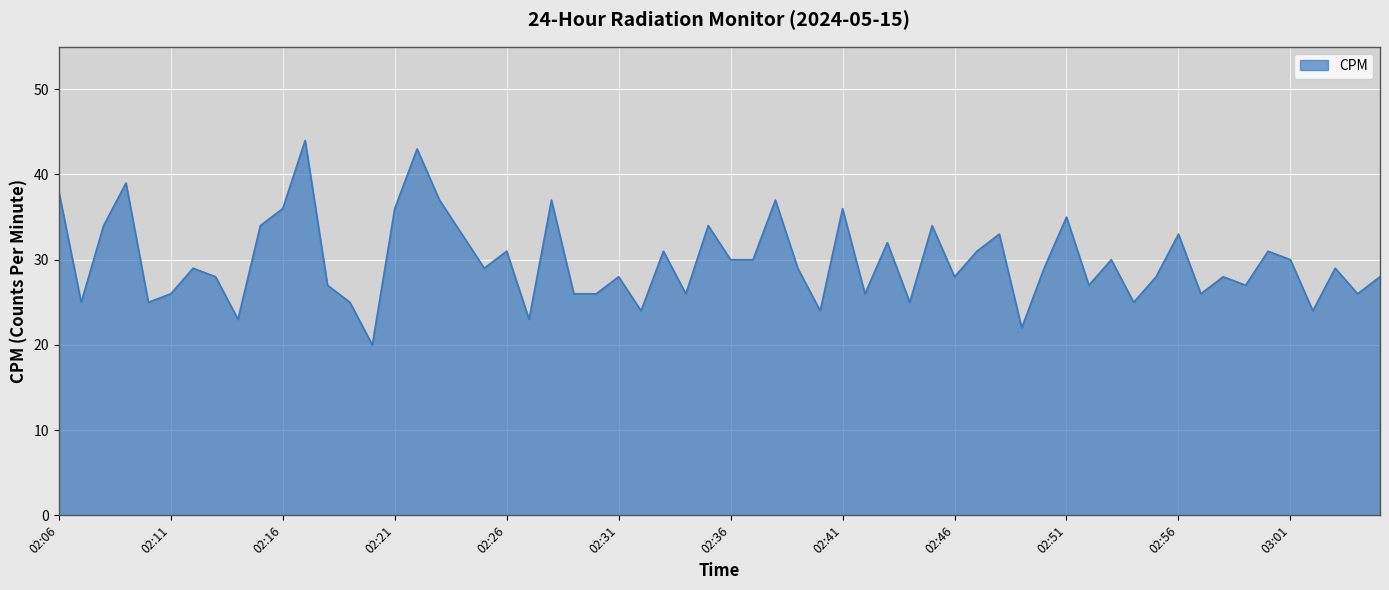

What is the difference between the maximum and minimum values?

24